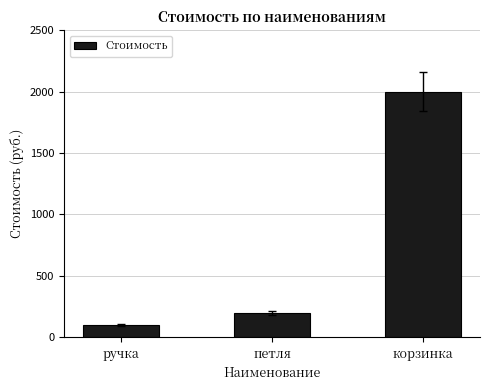

Which category has the highest value across all series?

корзинка